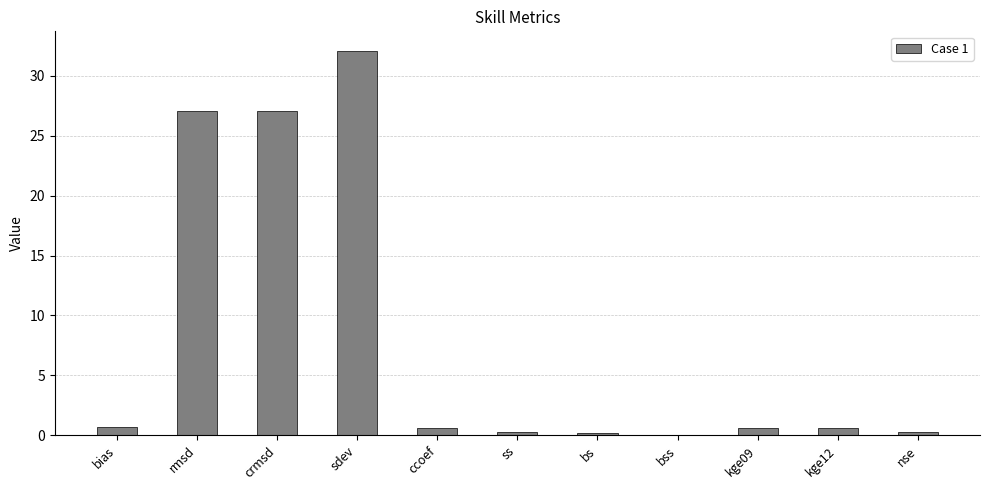

Which category has the highest value across all series?

sdev